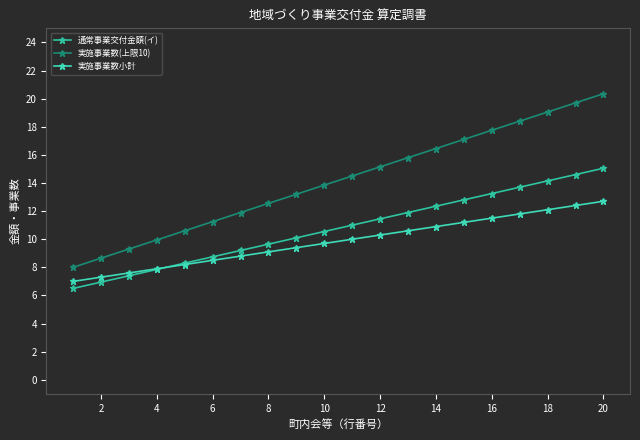

True or false: 実施事業数(上限10) and 通常事業交付金額(イ) intersect in this chart.

False